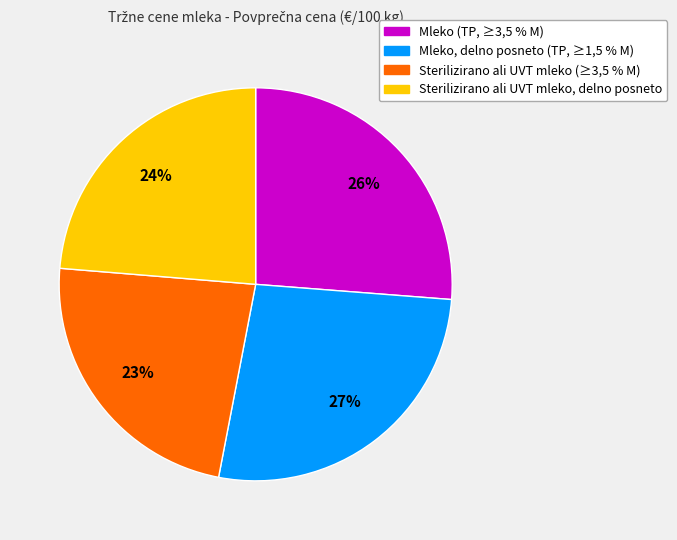

Is Sterilizirano ali UVT mleko (≥3,5 % M) the majority of the pie?

No